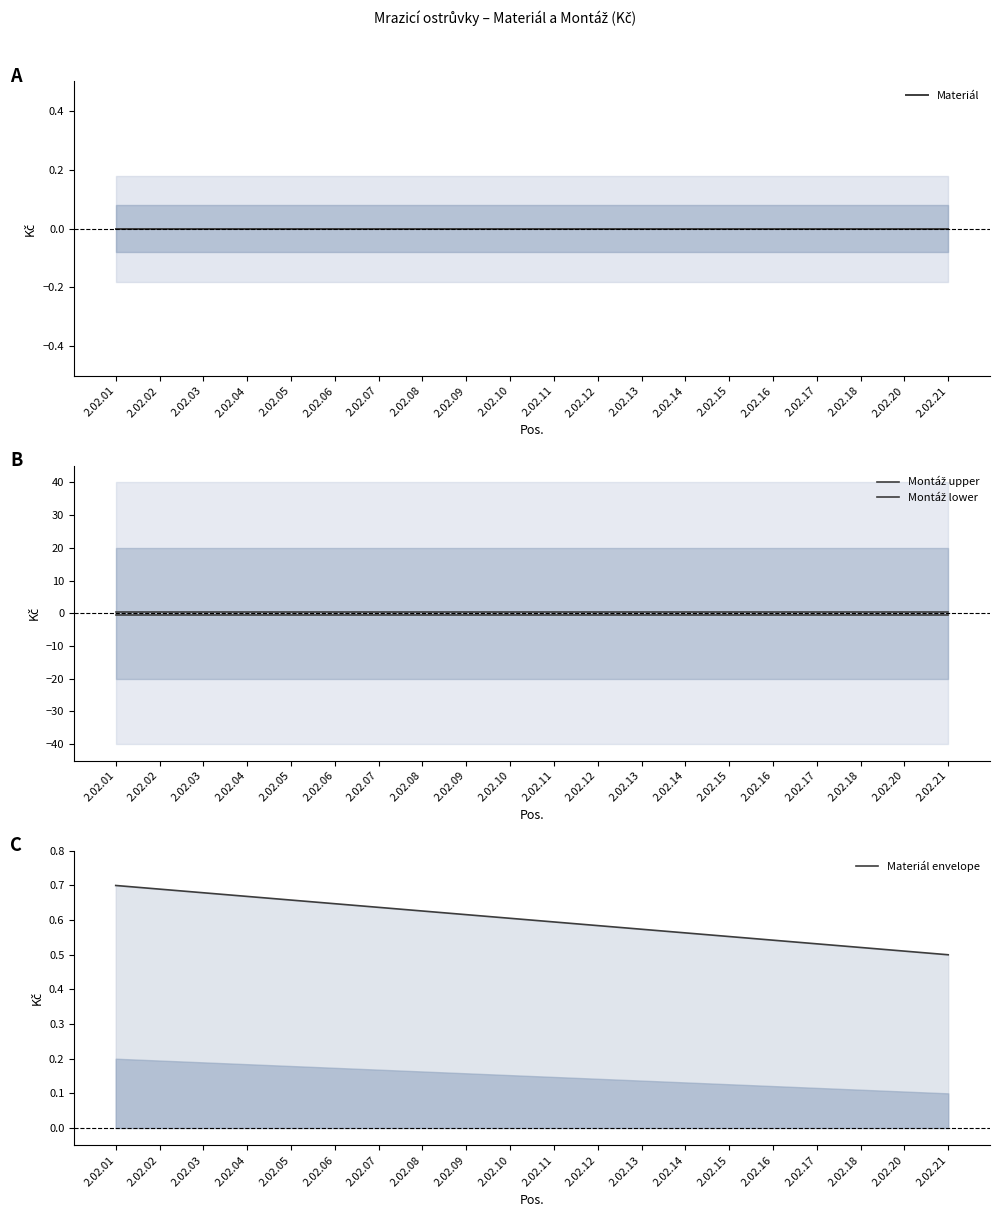

Where is Montáž upper nearest to the value 0?

2.02.01